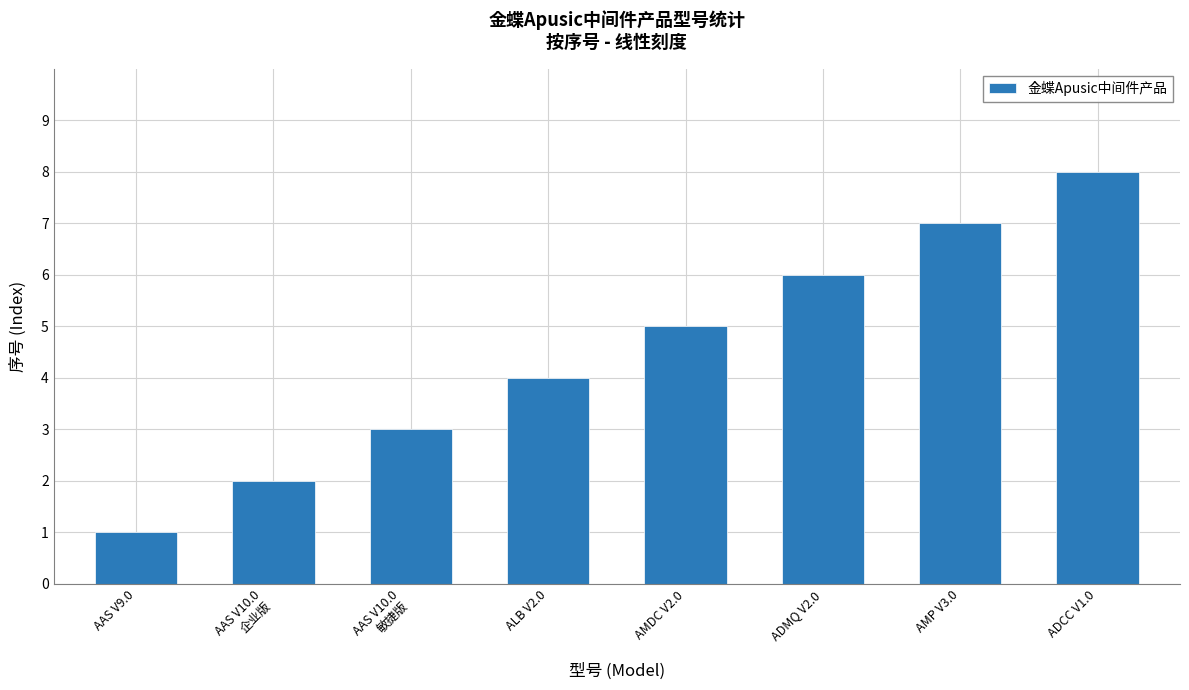

How many bars are there in total?

8